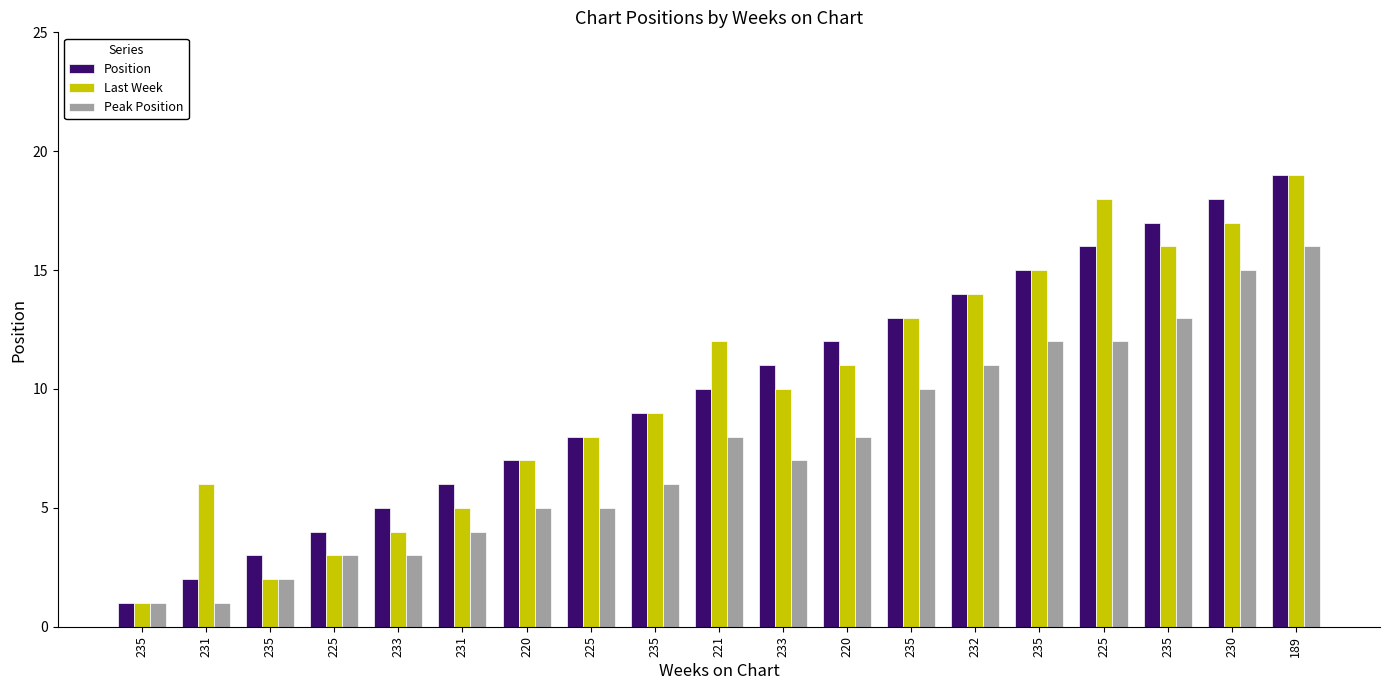

The Position series shows 1 at 235. True or false?

True